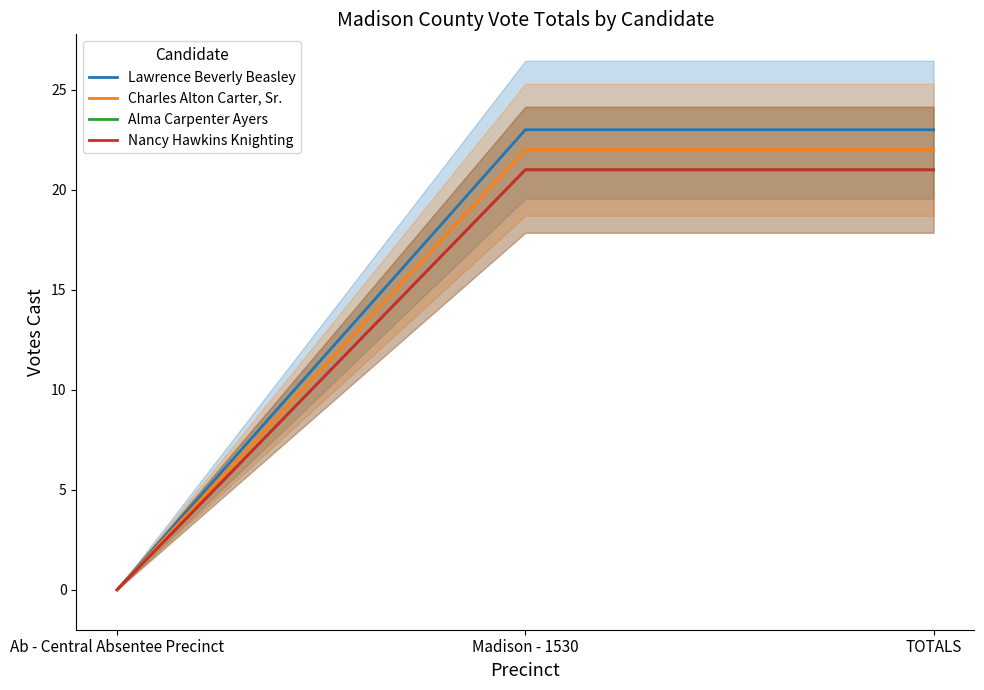

Reading left to right, what are all the values shown in this chart?

Lawrence Beverly Beasley: 0	23	23
Charles Alton Carter, Sr.: 0	22	22
Alma Carpenter Ayers: 0	21	21
Nancy Hawkins Knighting: 0	21	21